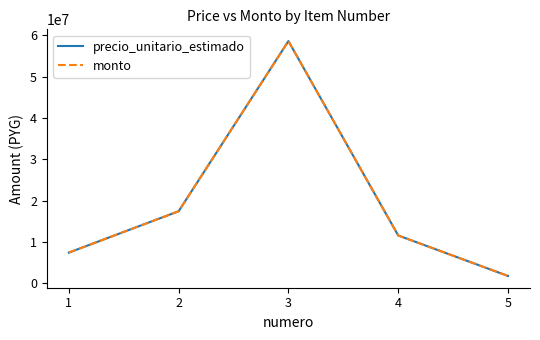

What is the maximum value for monto?

58636800